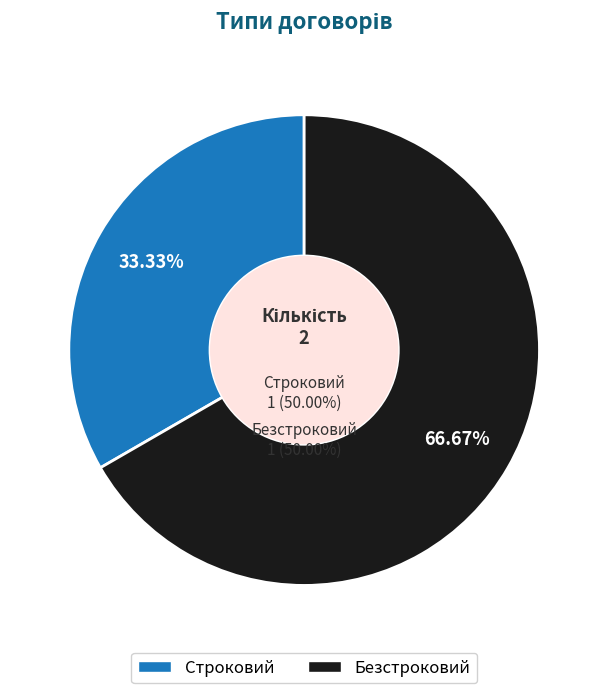

Is it true that Безстроковий is 72% of the pie?

False